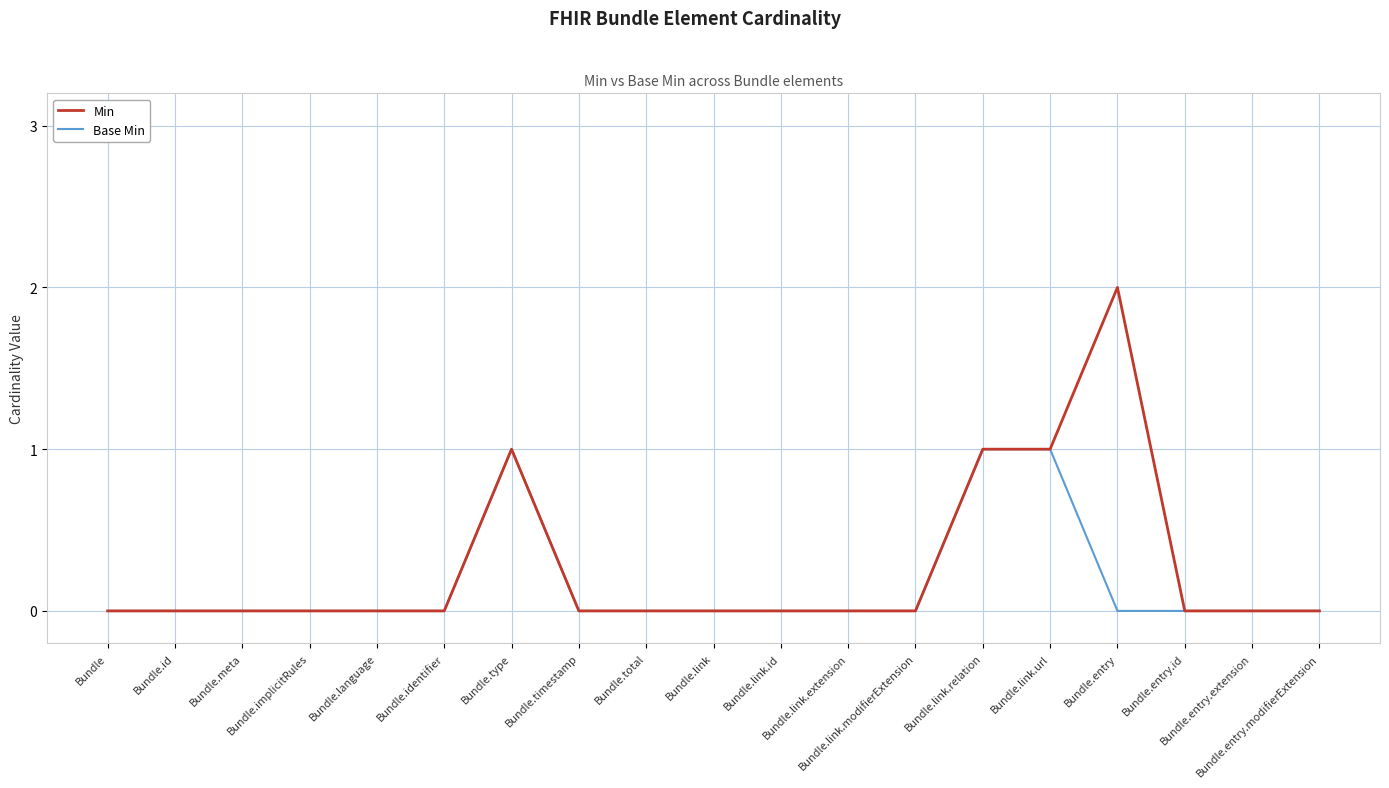

Reading left to right, list all the values displayed in this chart.

Min: 0	0	0	0	0	0	1	0	0	0	0	0	0	1	1	2	0	0	0
Base Min: 0	0	0	0	0	0	1	0	0	0	0	0	0	1	1	0	0	0	0